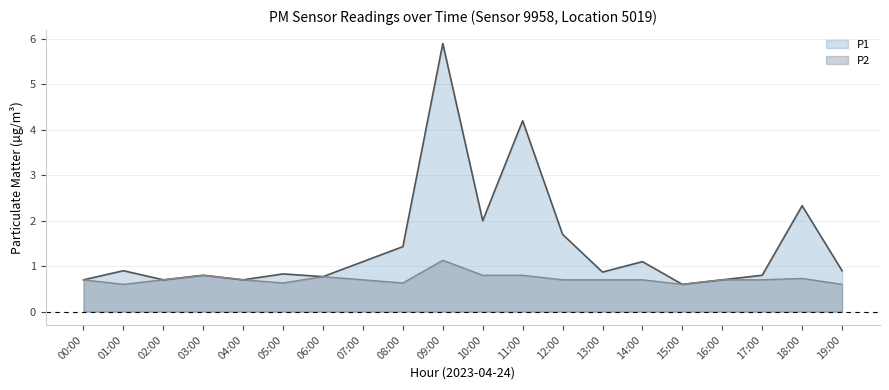

Rank the series by their maximum value, from highest to lowest.

P1, P2